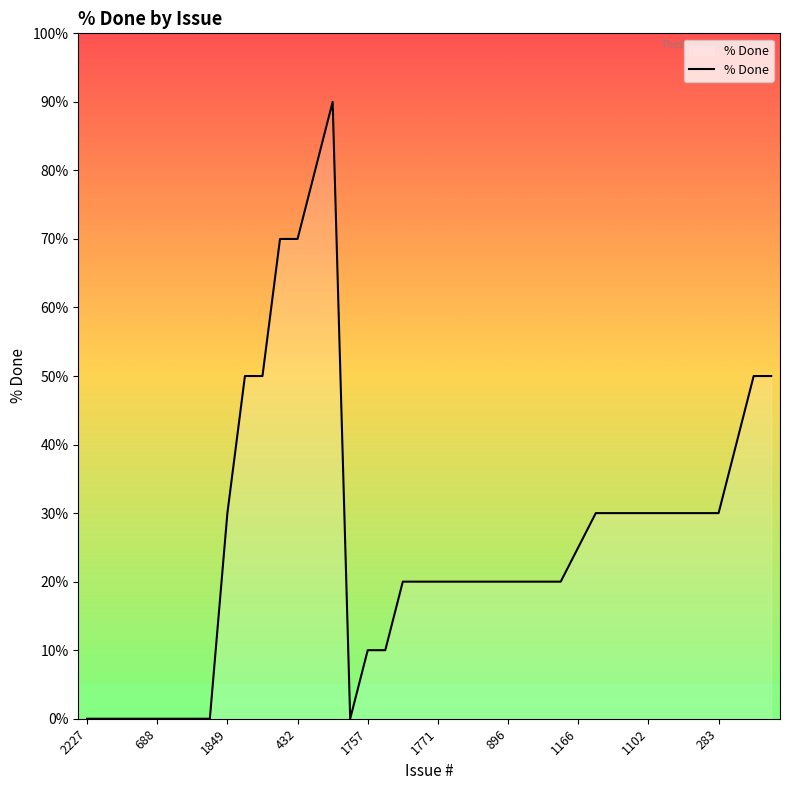

What is the greatest value displayed?

90